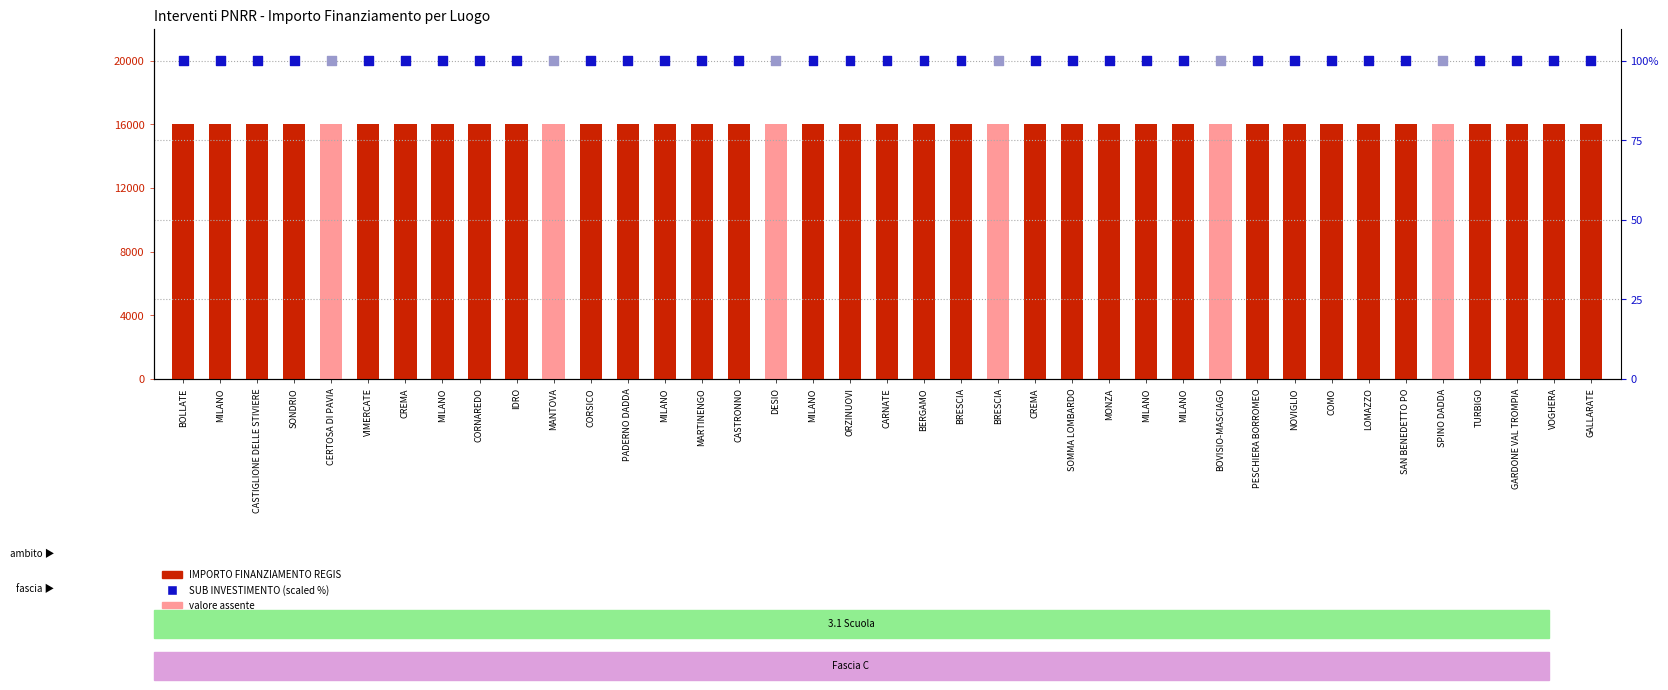

Which series has the largest Y range (max minus min)?

IMPORTO FINANZIAMENTO REGIS